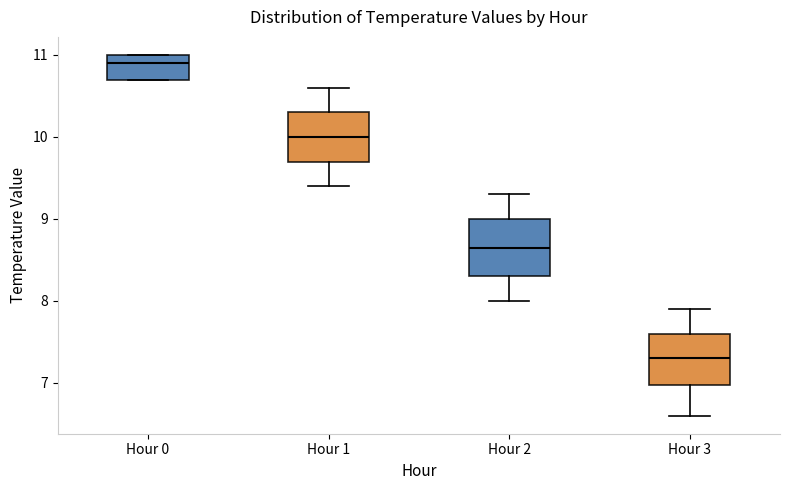

Reading left to right, read every box against the y-axis: the position of its median line, the range the box covers, and the ends of its whiskers. The values are not printed on the chart, so give them approximately, as read against the axis.

Hour 0: median 10.9, box 10.7 to 11.0, whiskers 10.7 to 11.0
Hour 1: median 10.0, box 9.7 to 10.3, whiskers 9.4 to 10.6
Hour 2: median 8.7, box 8.3 to 9.0, whiskers 8.0 to 9.3
Hour 3: median 7.3, box 7.0 to 7.6, whiskers 6.6 to 7.9